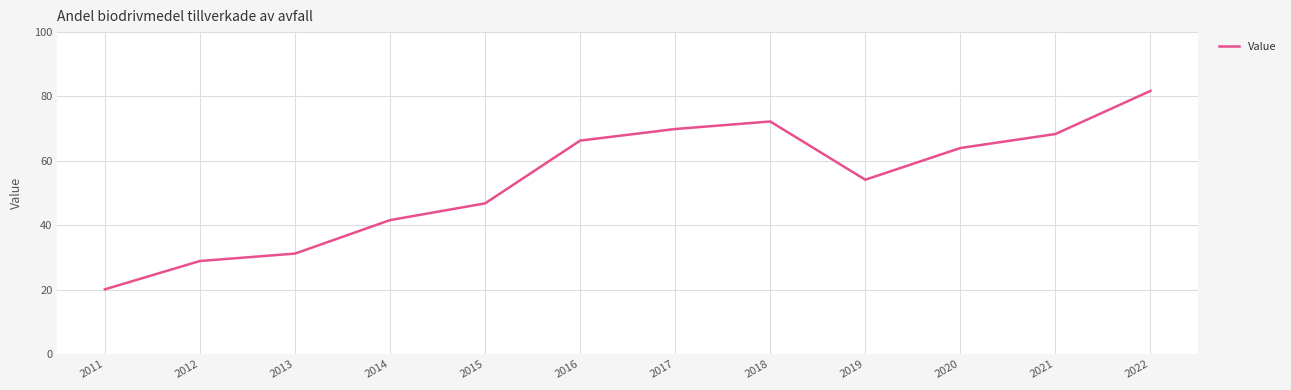

Which has a higher value, 2021 or 2022?

2022